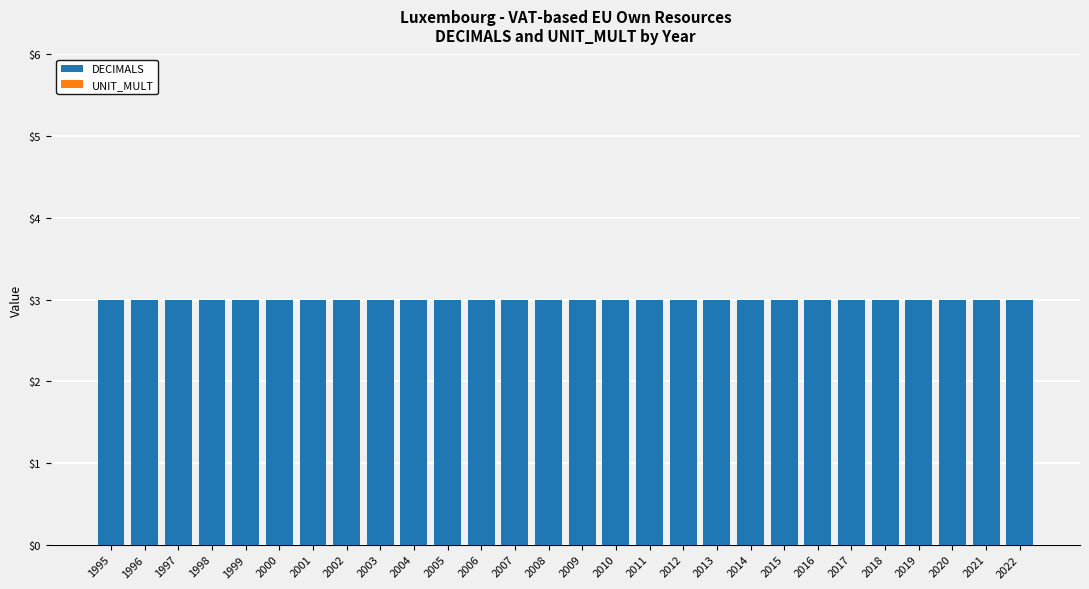

True or false: DECIMALS has a value of 3 at 1996.

True